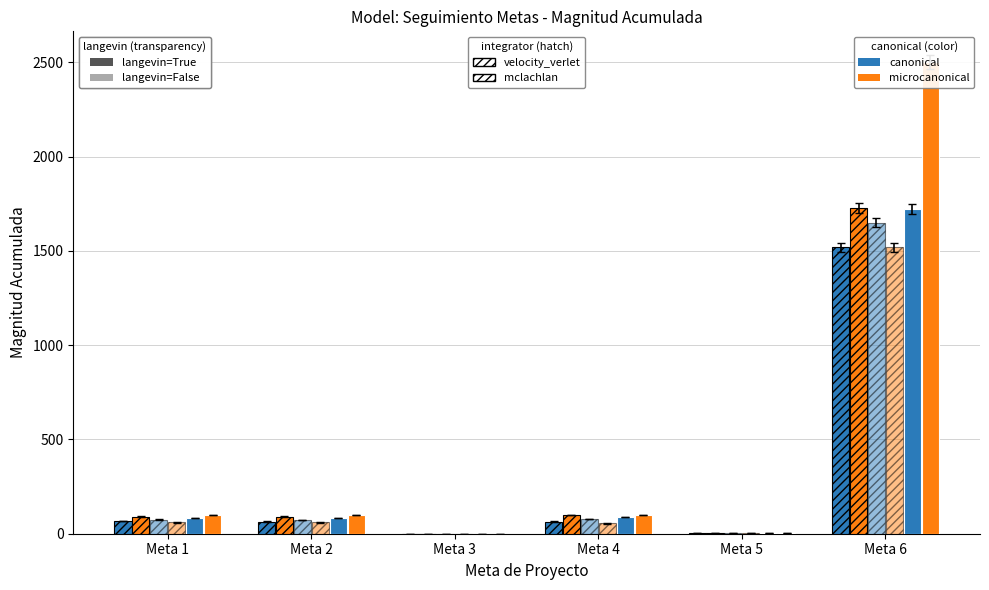

Are the bars grouped side by side (vs. stacked)?

Yes